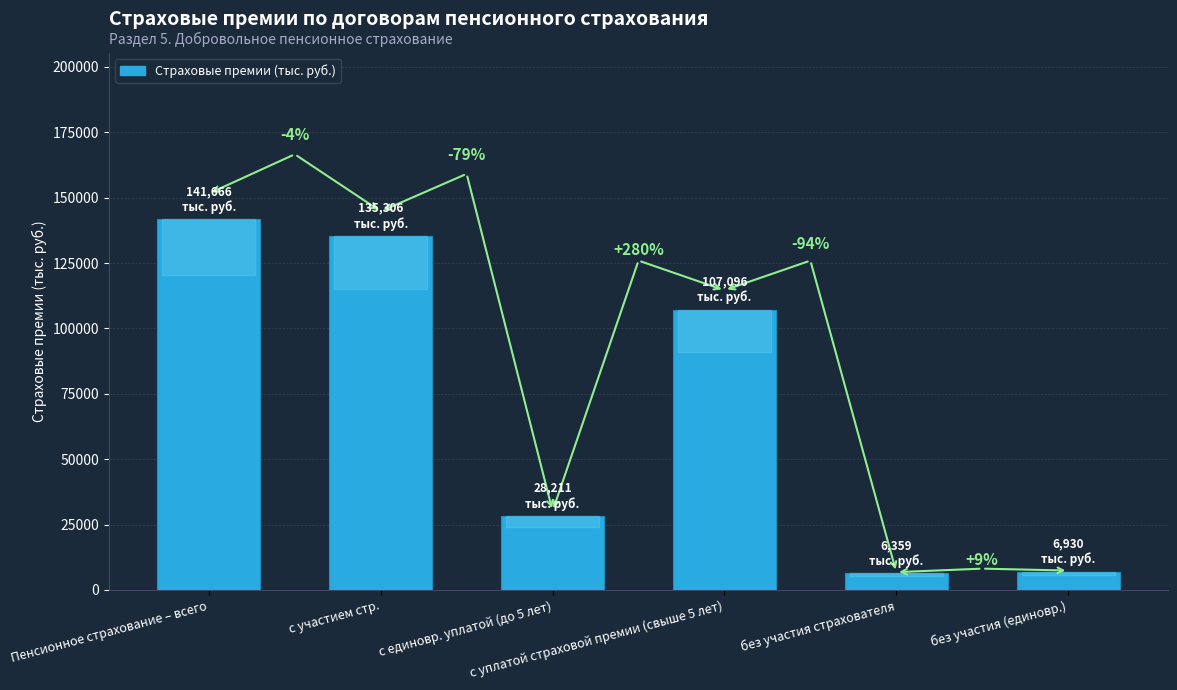

Rank the categories by value from highest to lowest.

Пенсионное страхование – всего, с участием стр., с уплатой страховой премии (свыше 5 лет), с единовр. уплатой (до 5 лет), без участия (единовр.), без участия страхователя